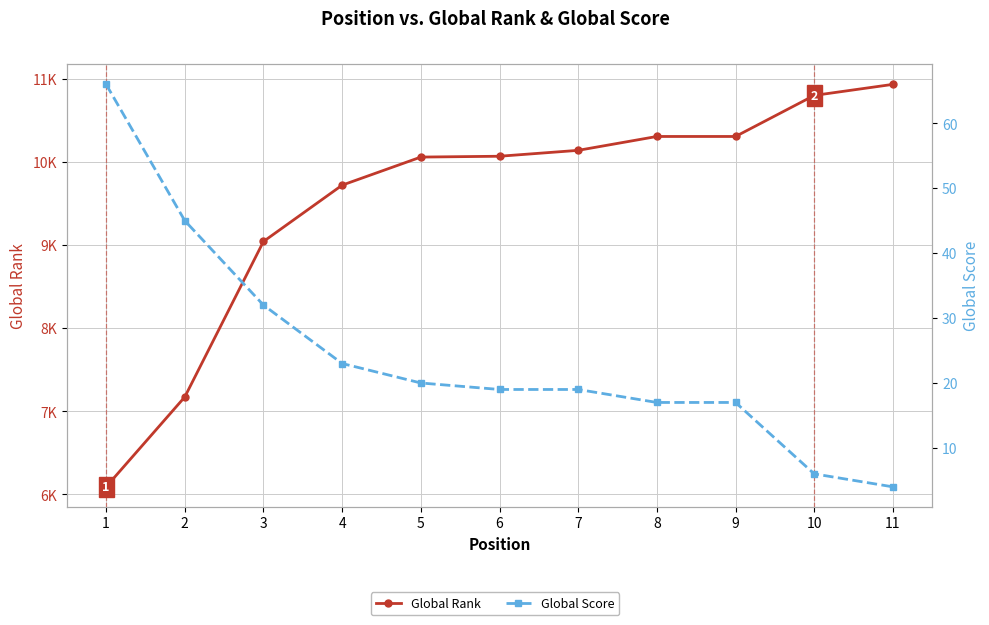

How many data points in Global Rank are above 10070?

5